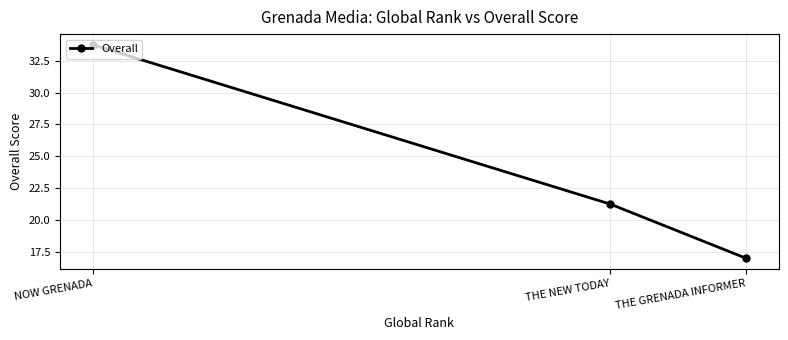

Between THE NEW TODAY and NOW GRENADA, which is larger?

NOW GRENADA